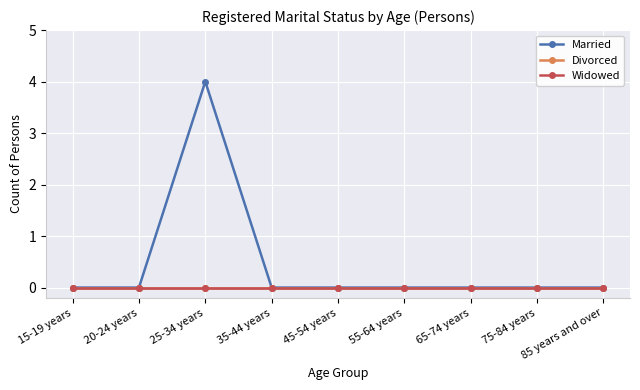

Reading right to left, what are all the values shown in this chart?

Married: 85 years and over=0	75-84 years=0	65-74 years=0	55-64 years=0	45-54 years=0	35-44 years=0	25-34 years=4	20-24 years=0	15-19 years=0
Divorced: 85 years and over=0	75-84 years=0	65-74 years=0	55-64 years=0	45-54 years=0	35-44 years=0	25-34 years=0	20-24 years=0	15-19 years=0
Widowed: 85 years and over=0	75-84 years=0	65-74 years=0	55-64 years=0	45-54 years=0	35-44 years=0	25-34 years=0	20-24 years=0	15-19 years=0